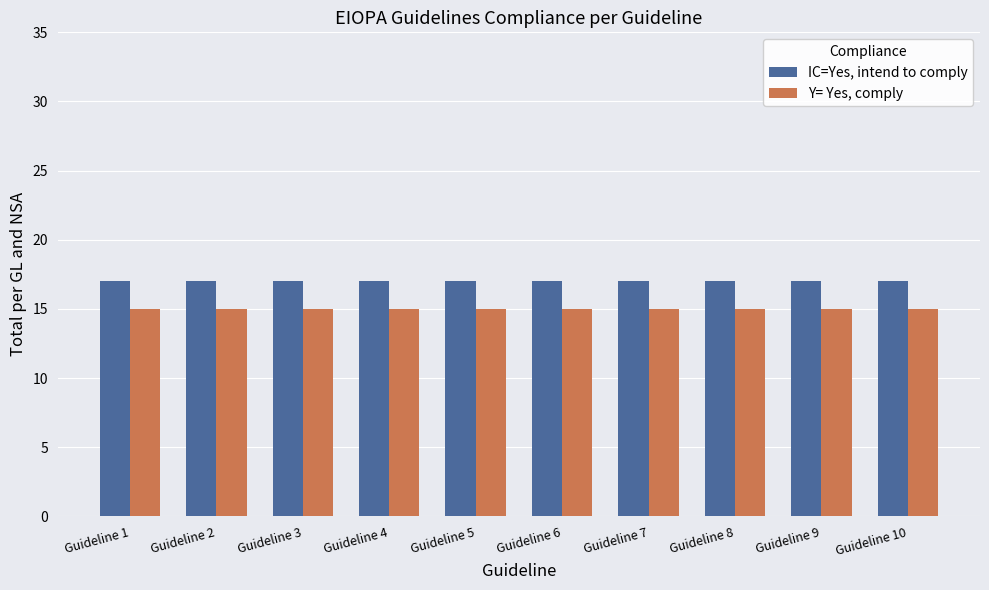

At Guideline 4, list the series in order from largest to smallest.

IC=Yes, intend to comply, Y= Yes, comply